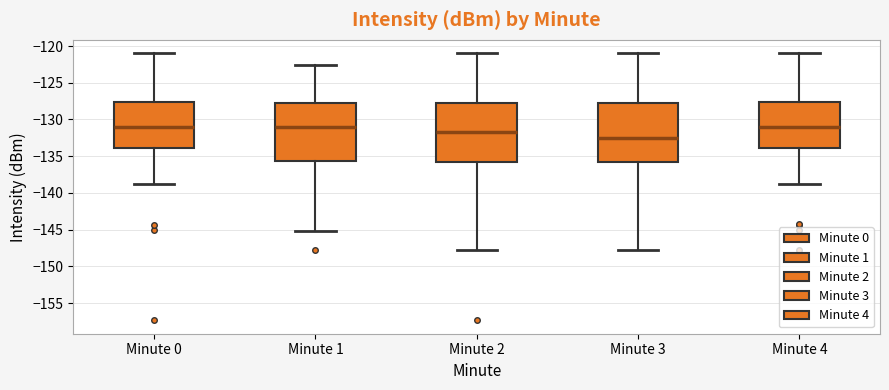

Reading left to right, transcribe this box plot: for each box, give where its median line is, the range the box spans, and where its two whiskers end, as read against the y-axis. The values are not printed on the chart, so give them approximately, as read against the axis.

Minute 0: median -131.0, box -134.0 to -127.5, whiskers -138.5 to -121.0
Minute 1: median -131.0, box -135.5 to -128.0, whiskers -145.0 to -122.5
Minute 2: median -132.0, box -136.0 to -128.0, whiskers -147.5 to -121.0
Minute 3: median -132.5, box -136.0 to -128.0, whiskers -147.5 to -121.0
Minute 4: median -131.0, box -134.0 to -127.5, whiskers -138.5 to -121.0